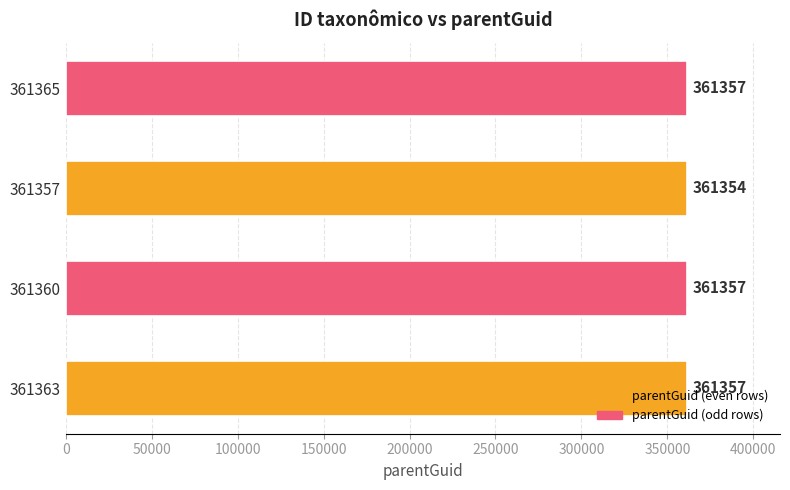

Read the value at 361365.

361357